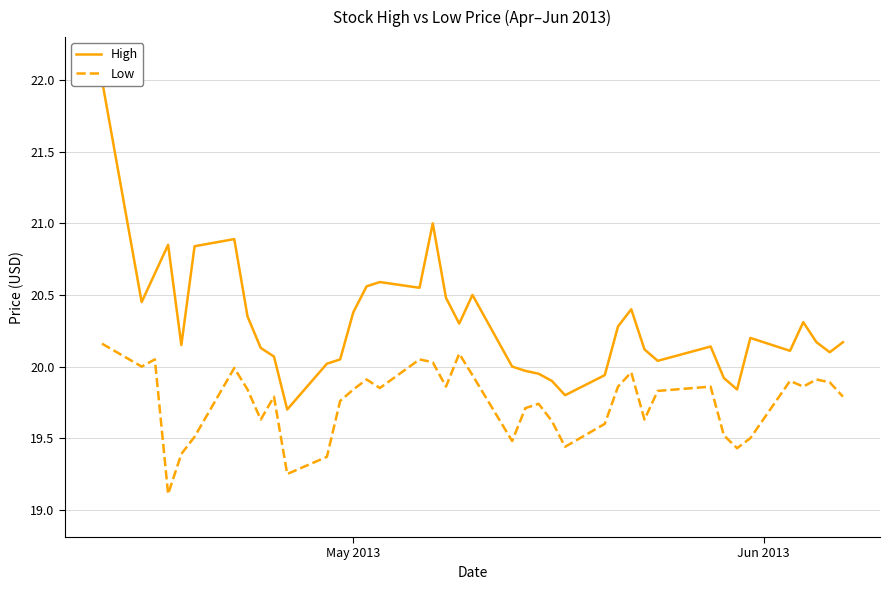

Which series has the largest total across all categories?

High